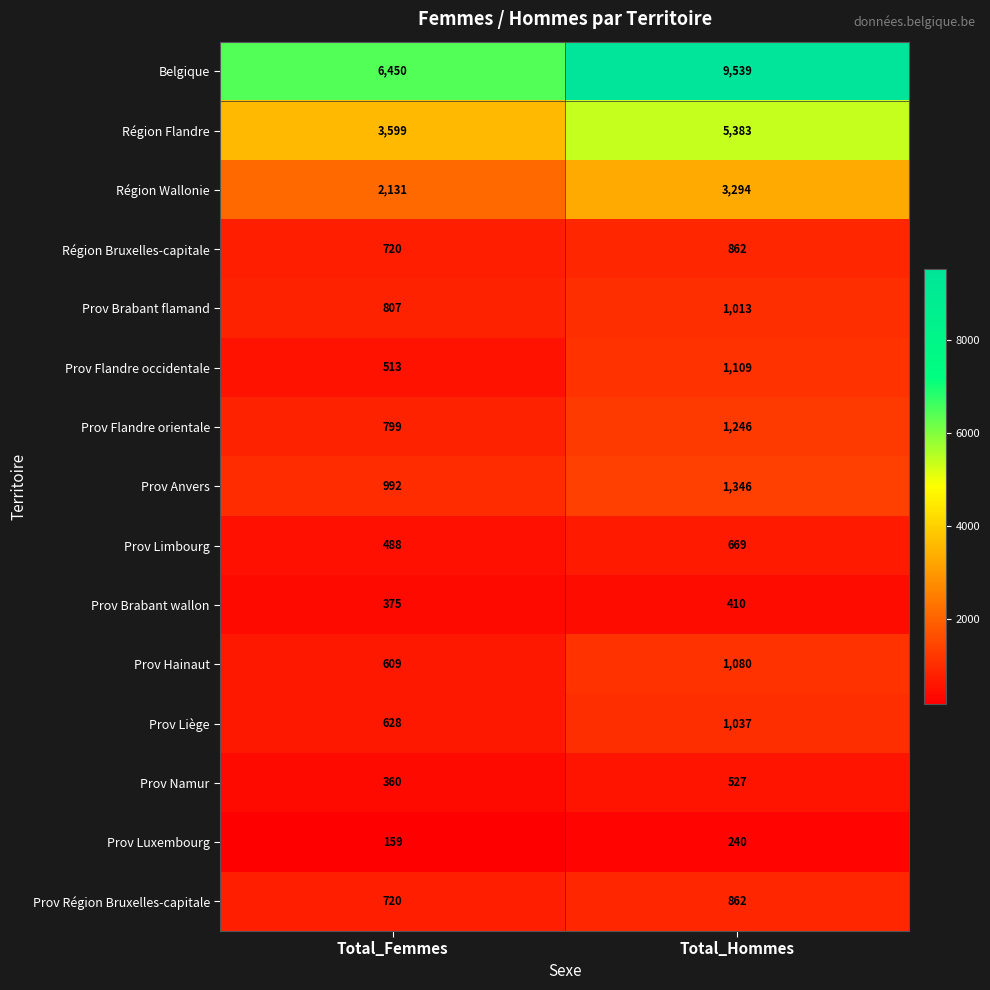

What is the average value of the Prov Namur series?

444